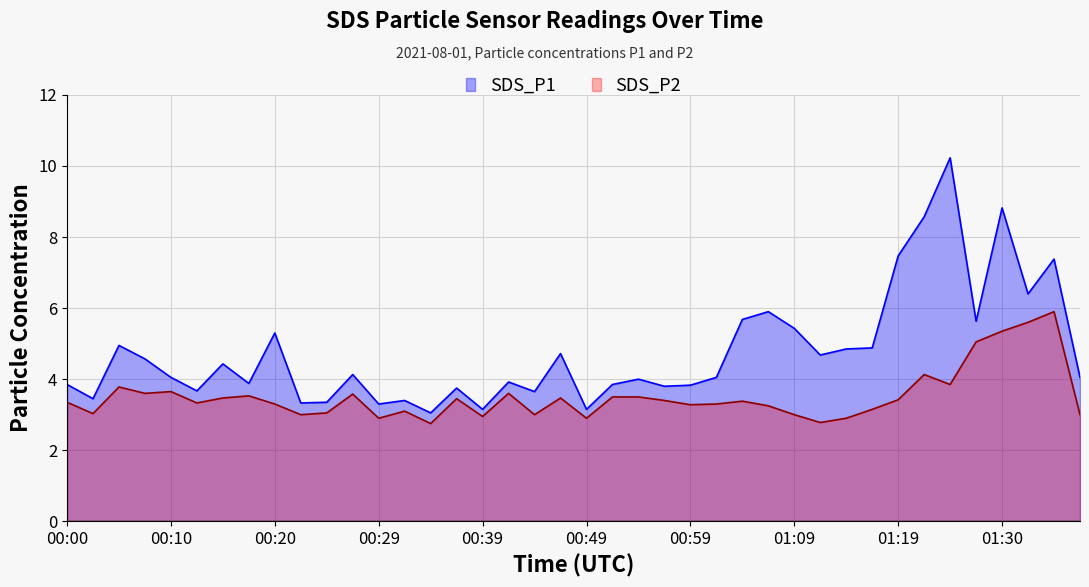

The SDS_P1 series shows 4.0 at 00:54. True or false?

True